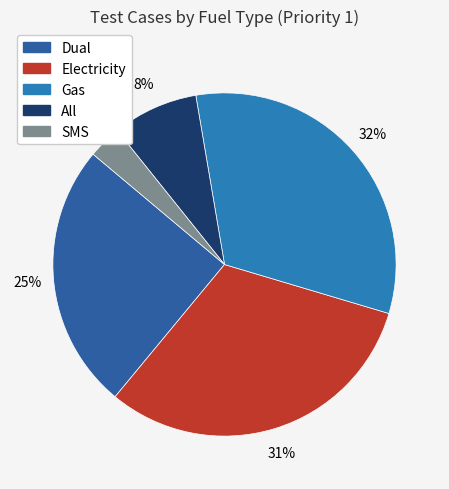

To the nearest percent, what is the difference between the largest and smallest slice percentages?

29%